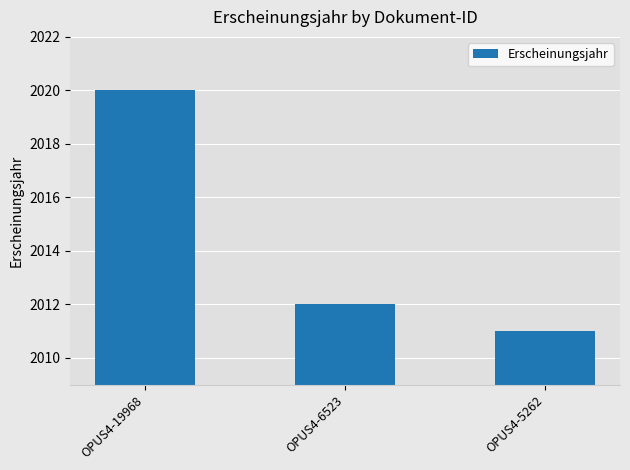

Reading left to right, list all the values displayed in this chart.

OPUS4-19968=2020	OPUS4-6523=2012	OPUS4-5262=2011